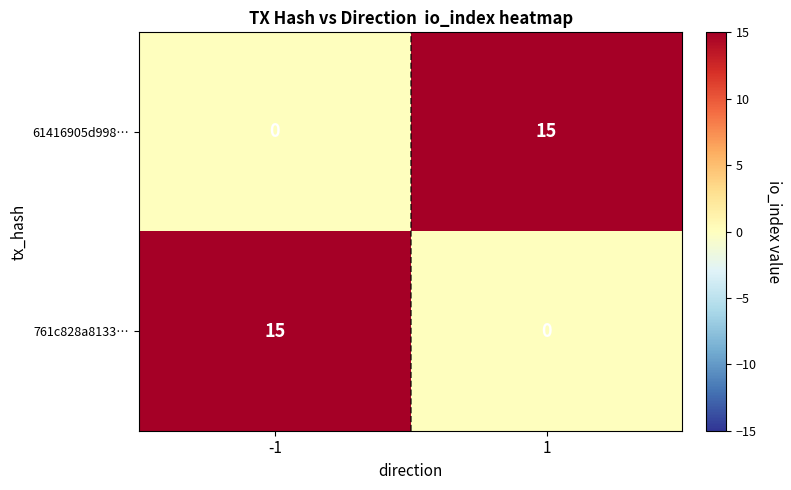

What is the maximum value shown in the chart?

15